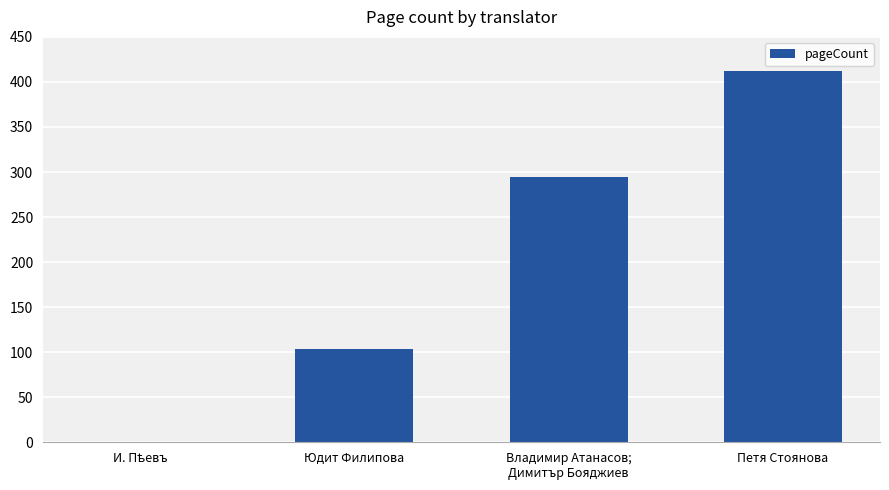

What is the sum of all values?

810